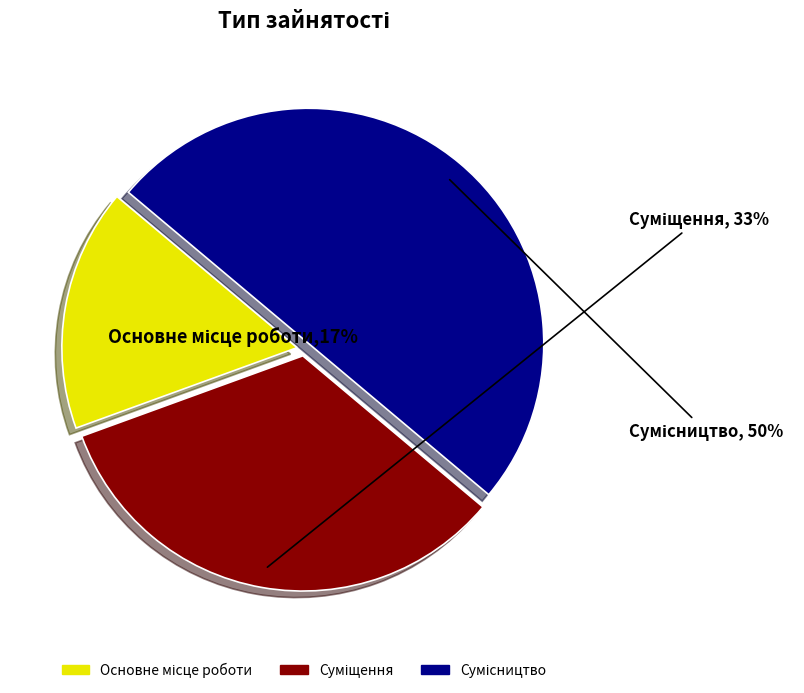

To the nearest percent, what is the average slice percentage?

33%